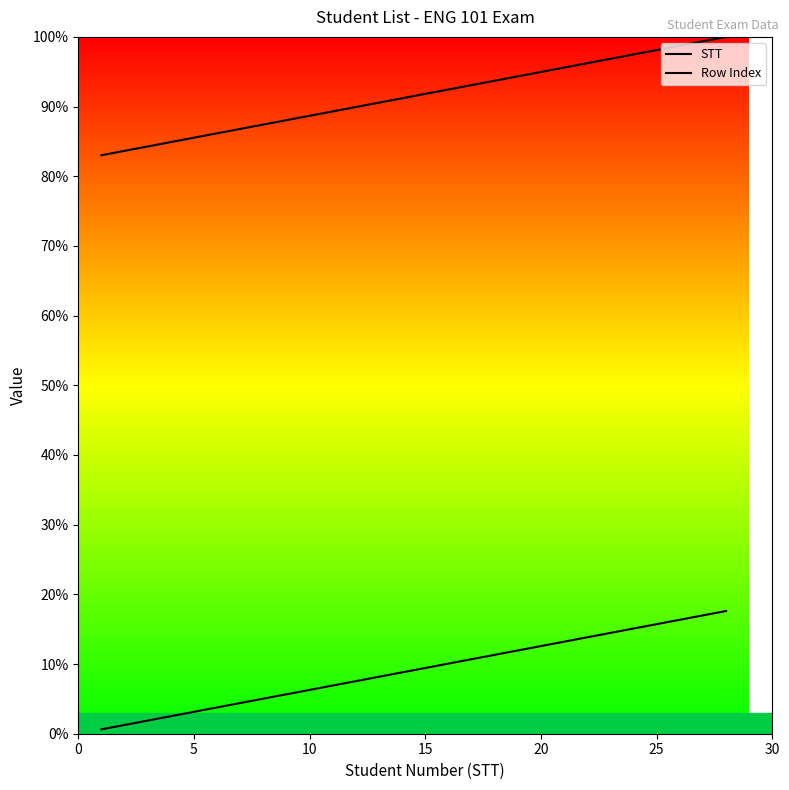

Does the chart display data point markers on the line(s)?

No